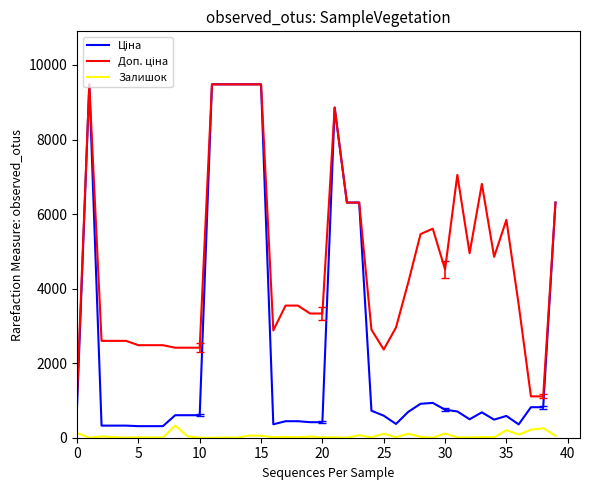

What is the maximum value shown in the chart?

9480.1